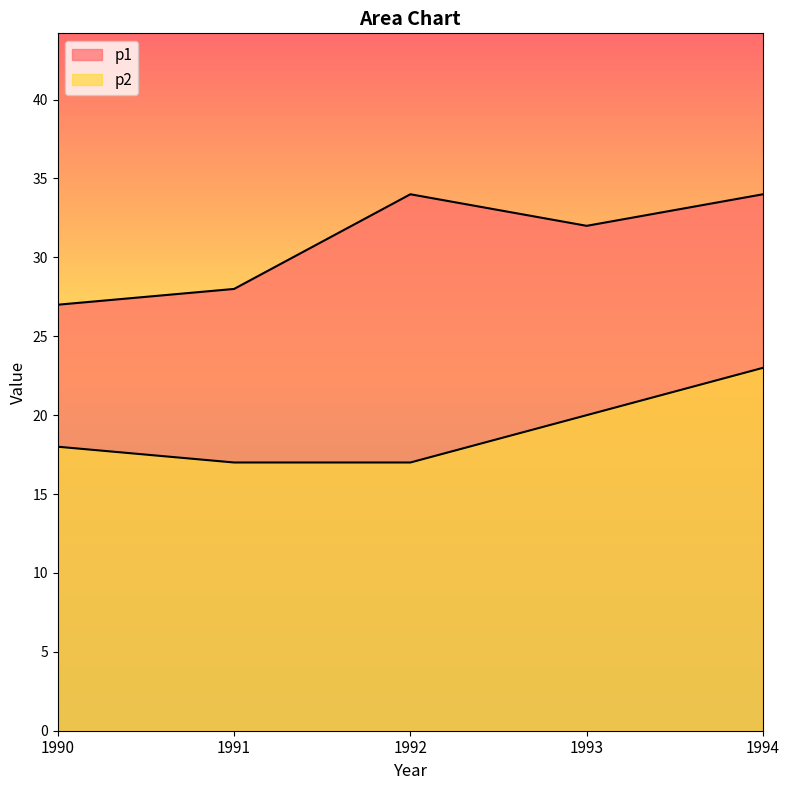

What is the value of the p2 point at the 2nd from the left?

17